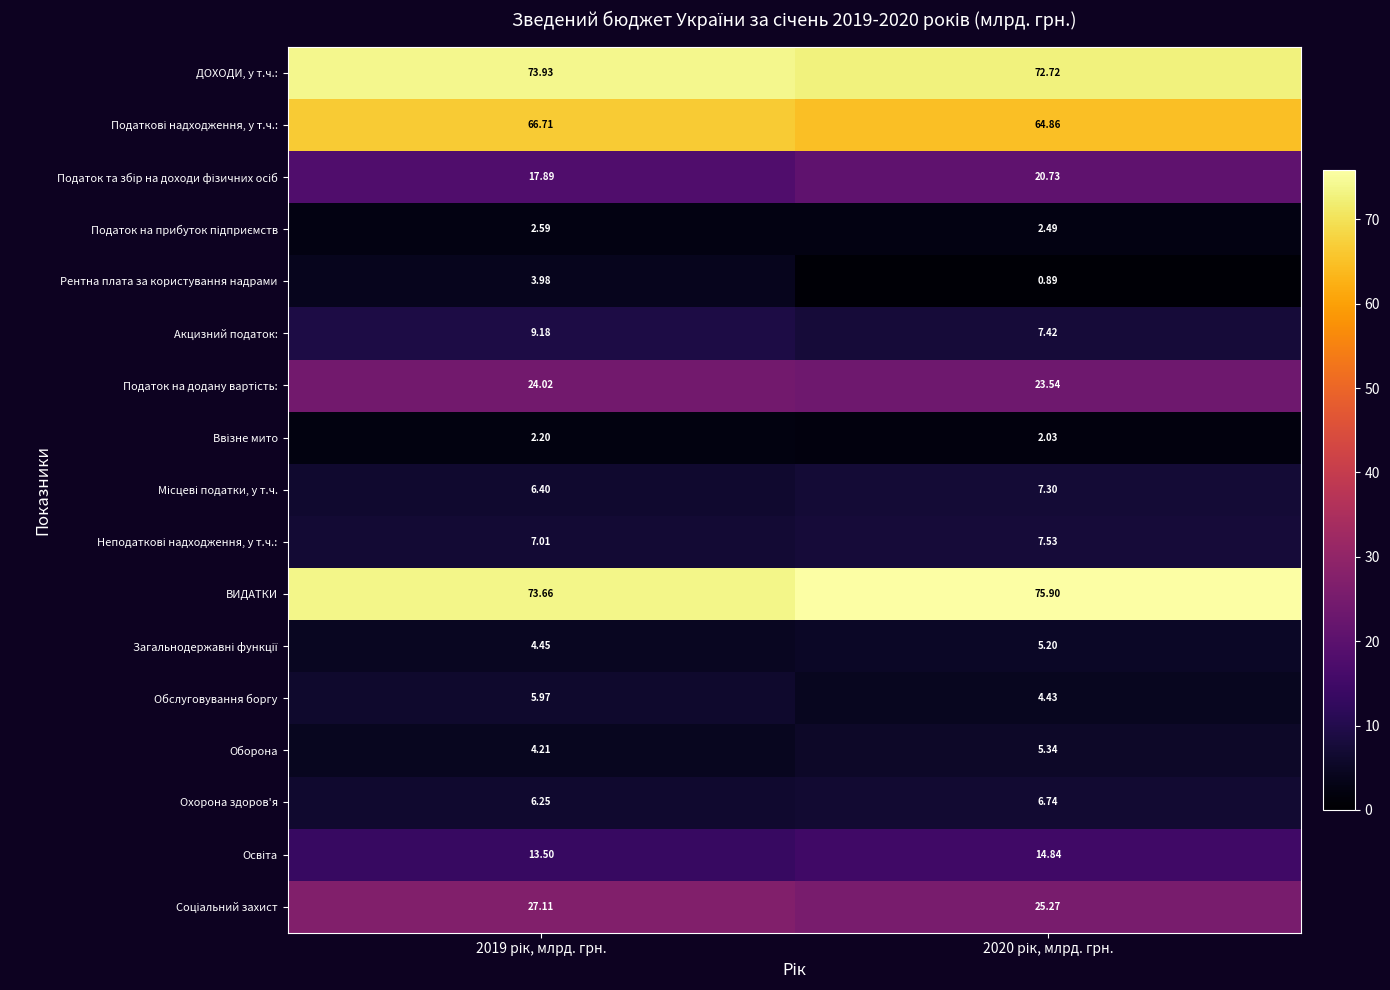

Which series has the largest range (max minus min)?

Рентна плата за користування надрами